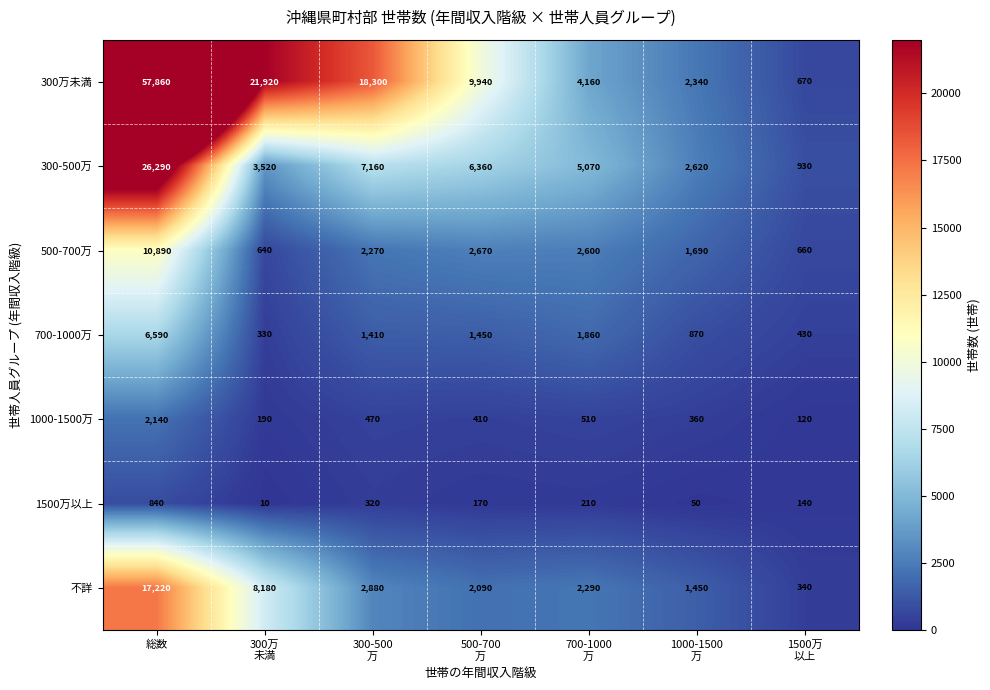

What is the spread (max minus min) of values at 300-500
万?

17980